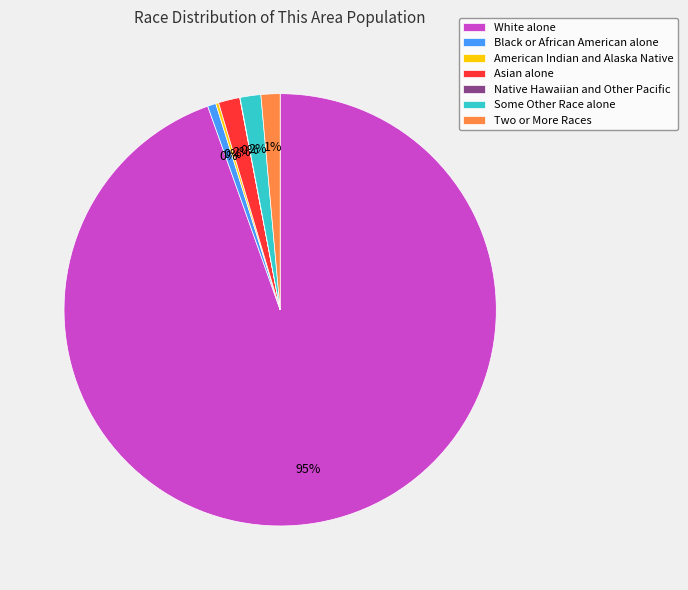

What is the largest slice in the pie chart?

White alone